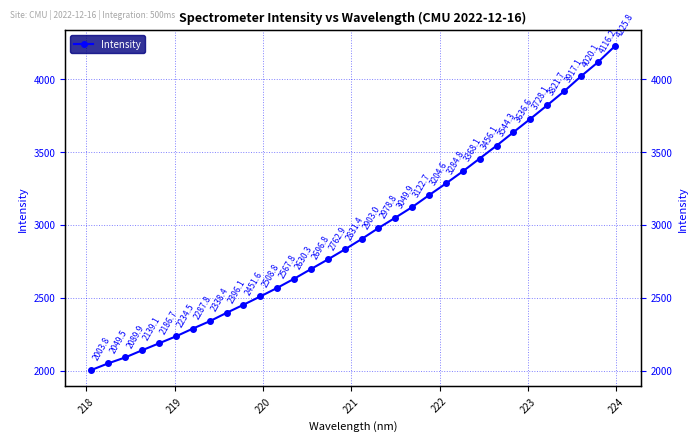

What is the sum of all values?

94553.5